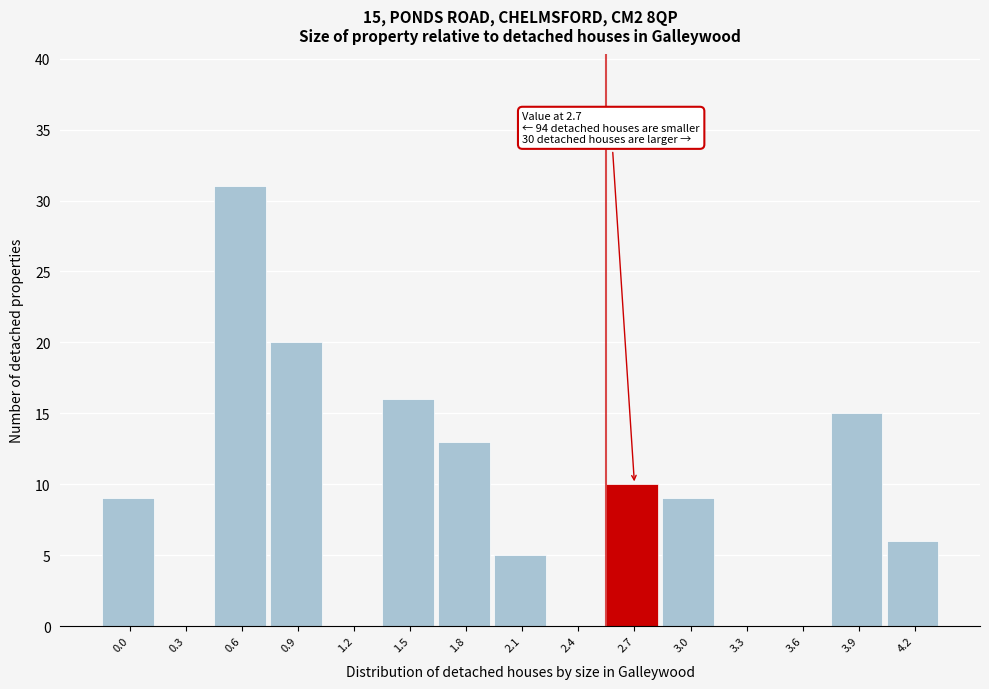

Reading right to left, list all the values displayed in this chart.

4.2=6	3.9=15	3.6=0	3.3=0	3.0=9	2.7=10	2.4=0	2.1=5	1.8=13	1.5=16	1.2=0	0.9=20	0.6=31	0.3=0	0.0=9